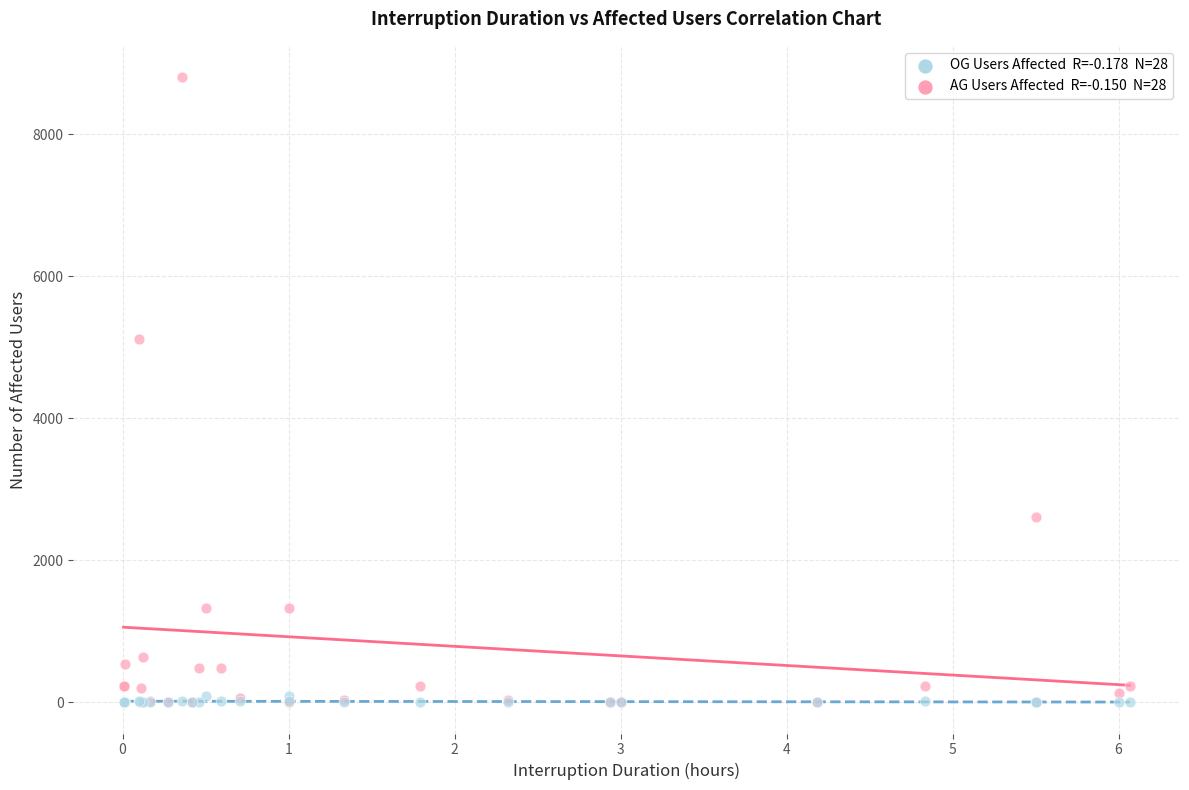

Across all series, what Y value is closest to 4403?

5118